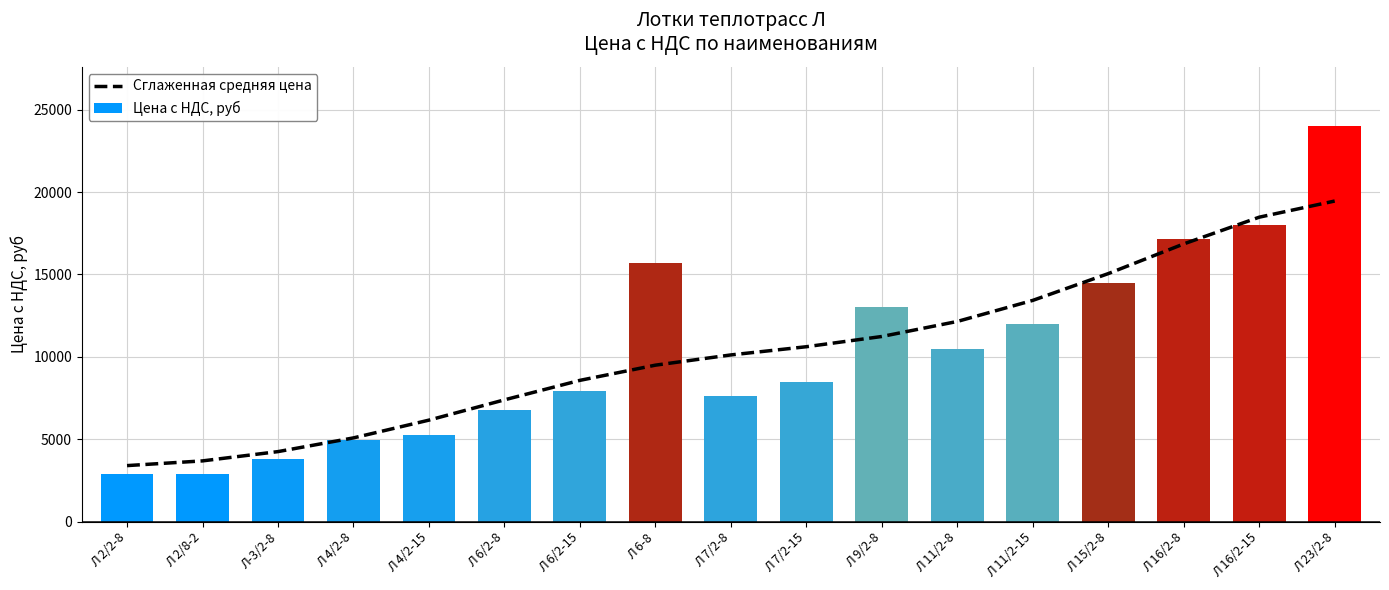

Reading left to right, extract all data points from this chart.

3402.1	3688.0	4251.7	5083.8	6161.7	7392.5	8575.3	9497.6	10118.5	10616.6	11237.5	12150.1	13428.7	15053.6	16855.9	18477.9	19458.4